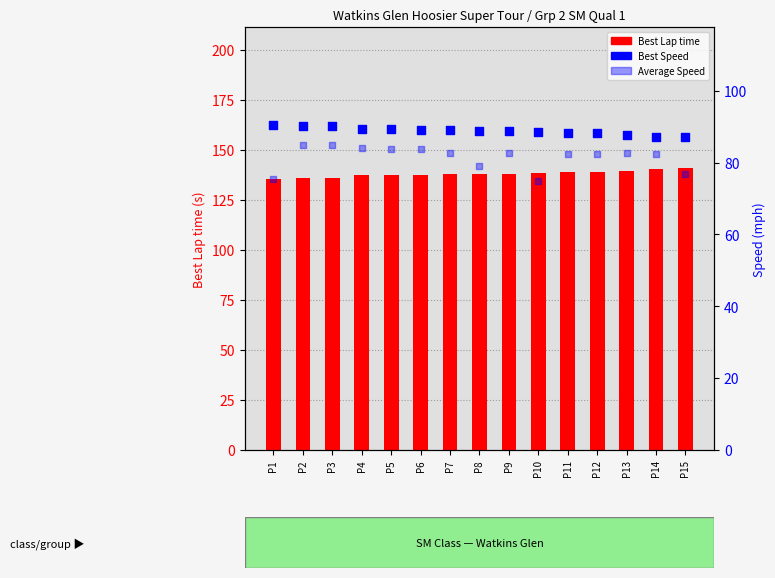

Is the value of Best Lap time at P13 greater than the value of Average Speed at P13?

Yes